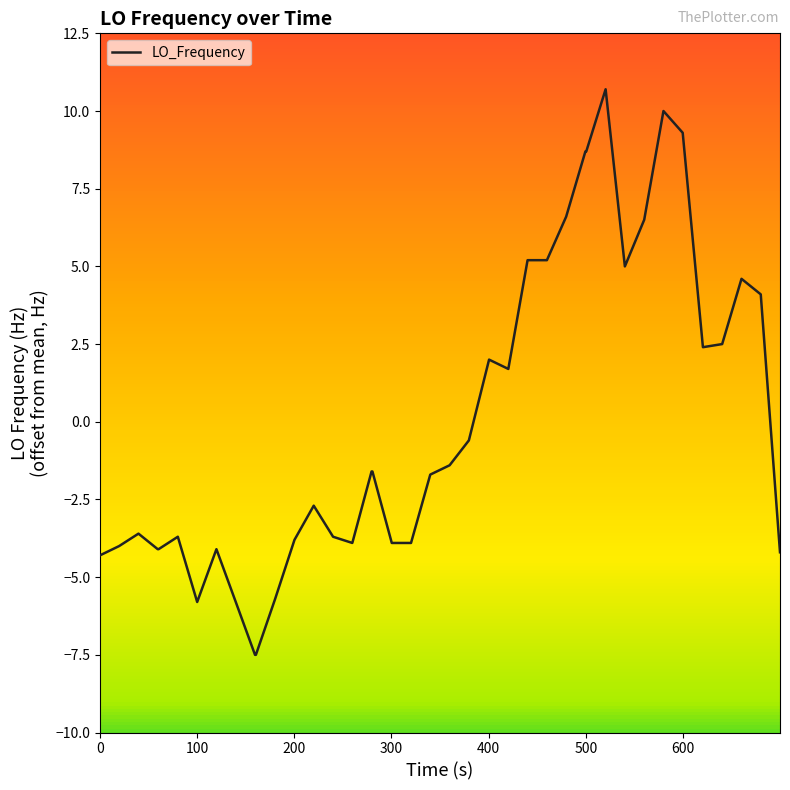

What is the difference between the maximum and minimum values?

18.2